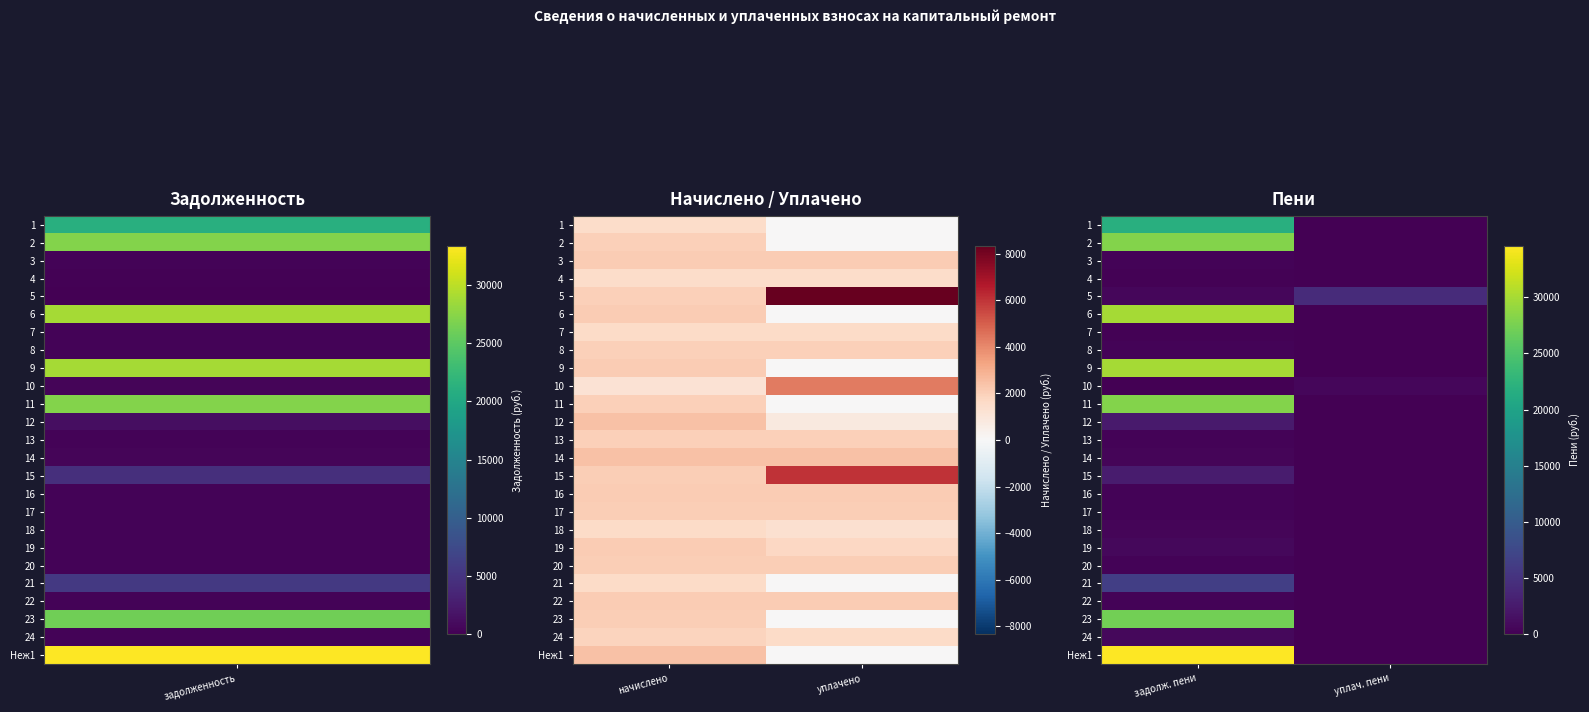

Which label corresponds to the smallest value in the chart?

уплач. пени